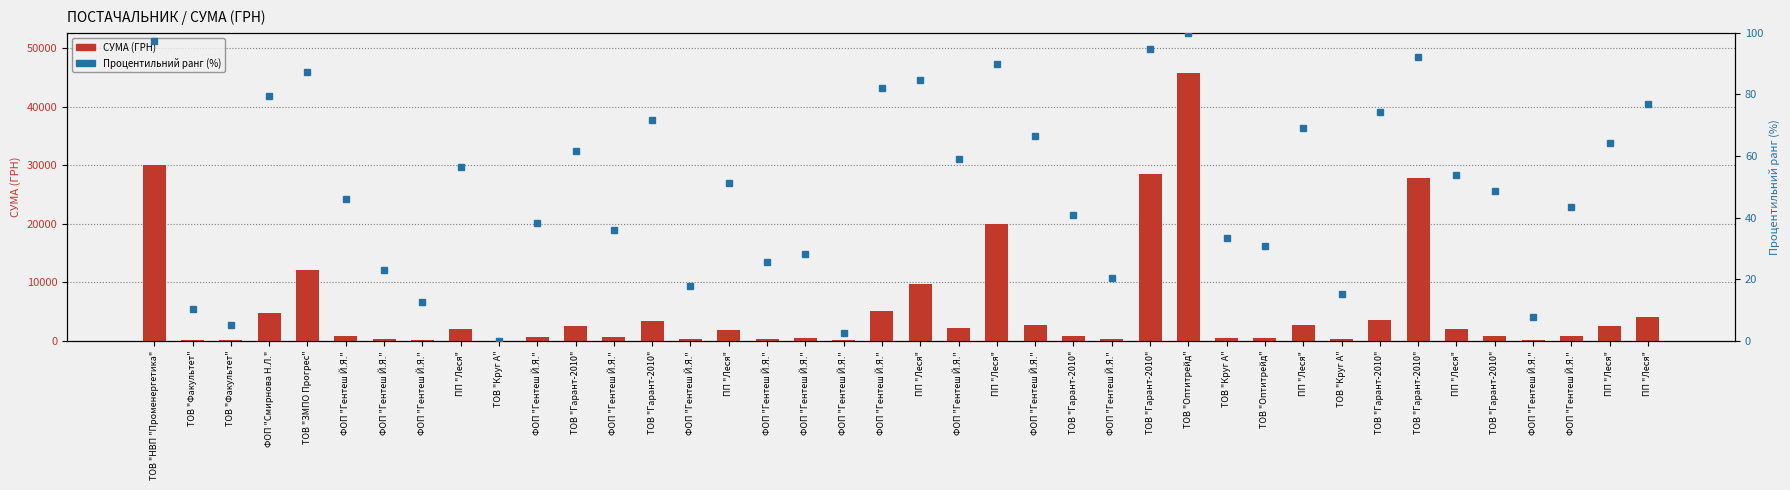

At which label does Процентильний ранг reach its minimum?

ТОВ "Круг А"